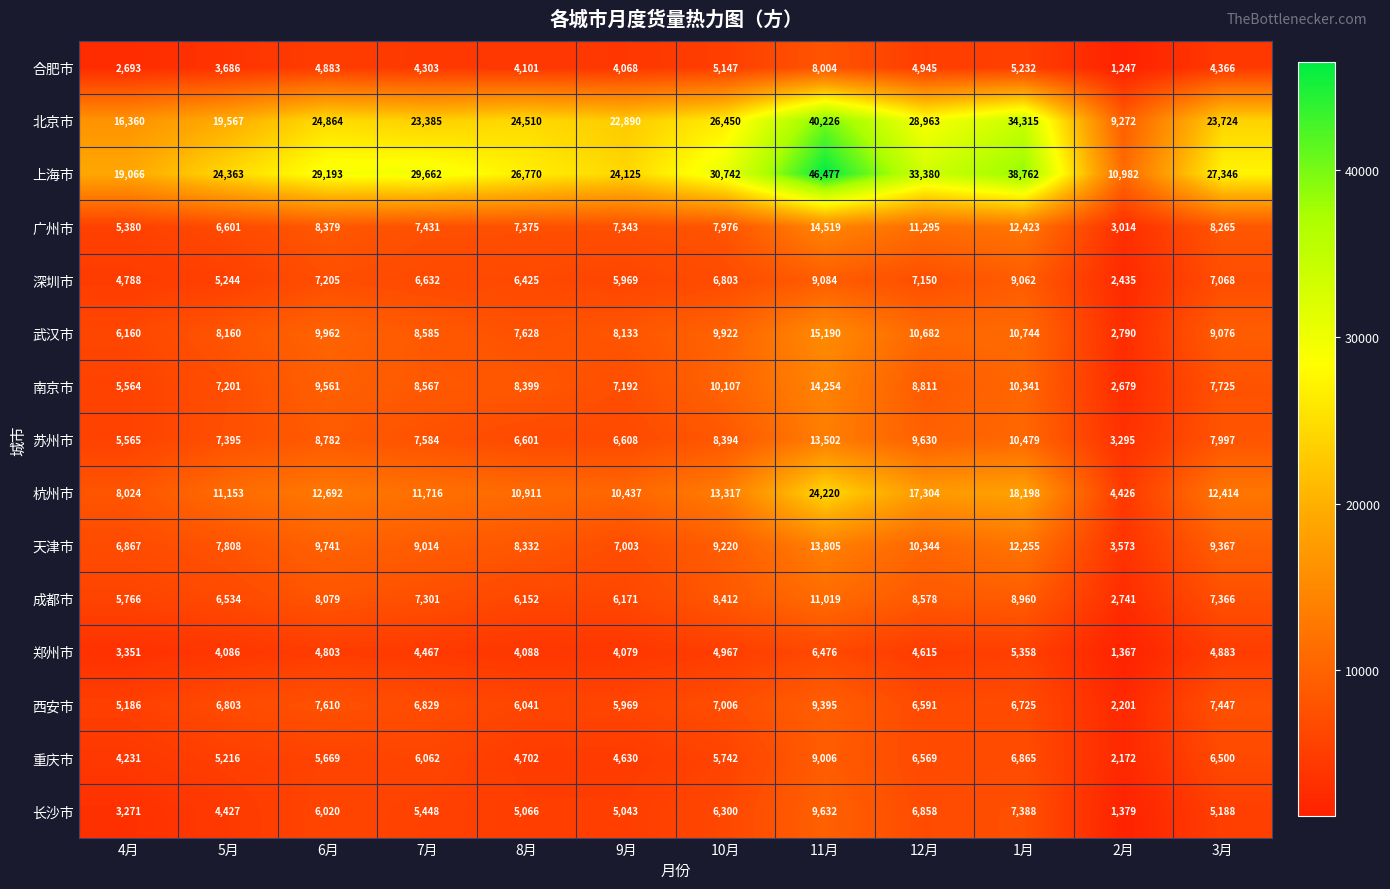

What is the greatest value displayed?

46477